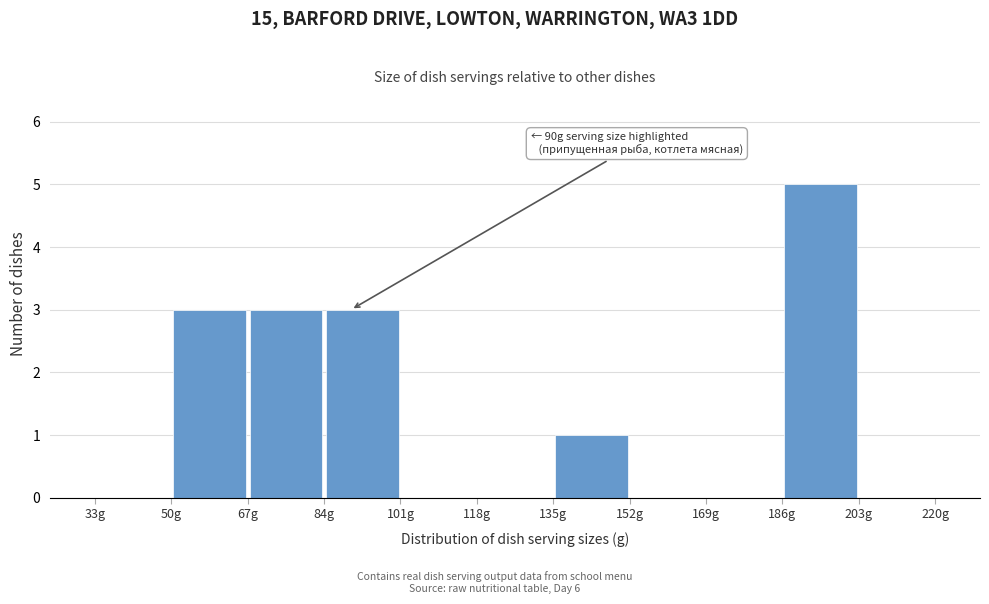

Over which range of the x-axis is the bar tallest?

186 to 203